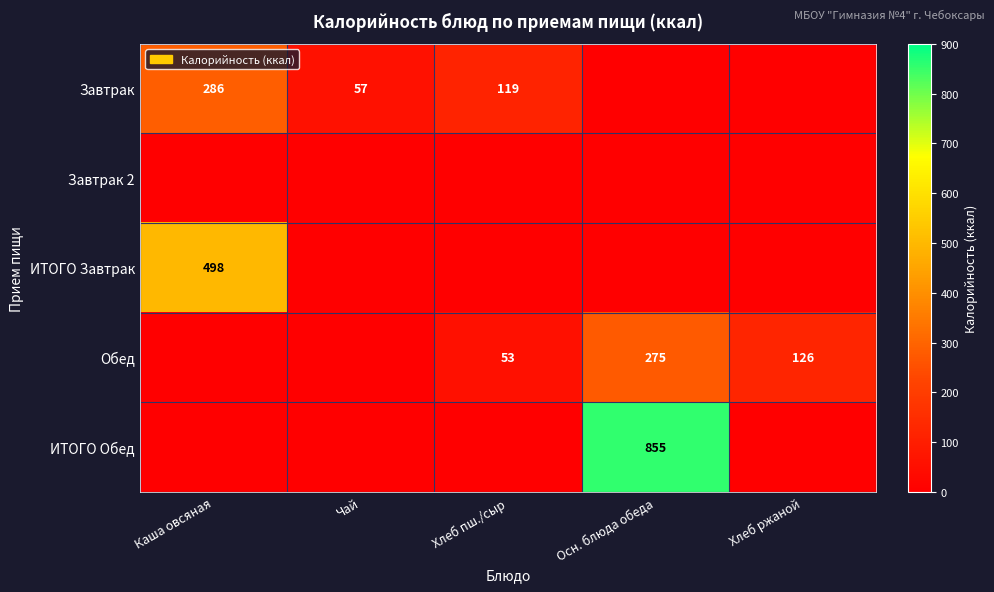

The Обед series shows 167 at Хлеб ржаной. True or false?

False